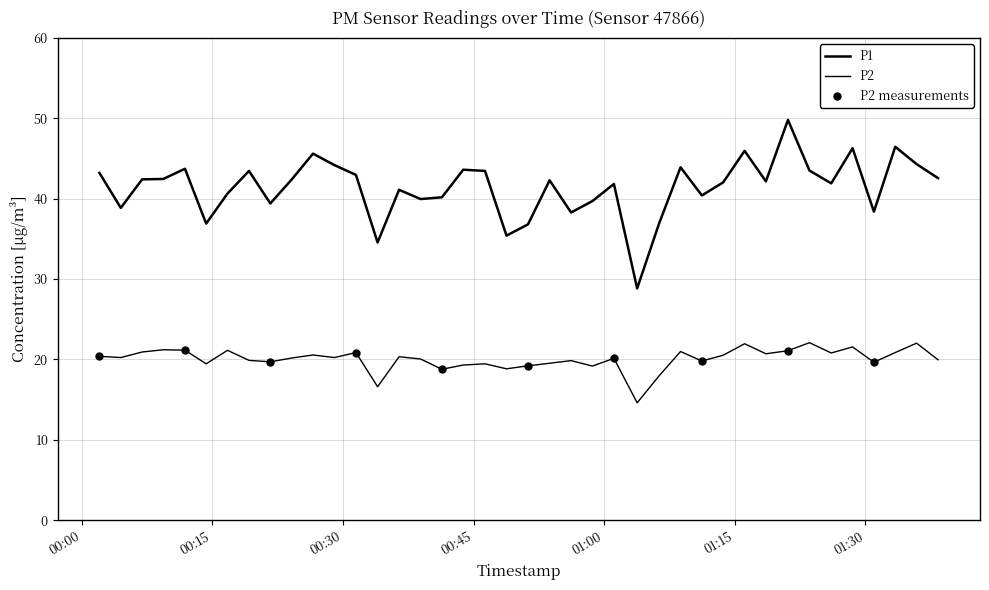

At which category is the sum across all series the highest?

2023-03-01T01:21:06